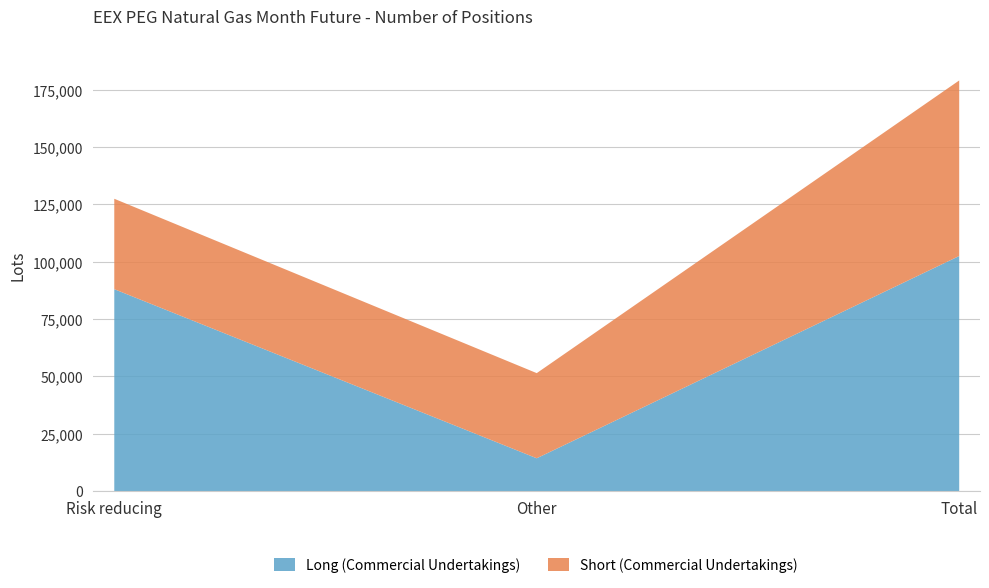

What position from the right is Risk reducing?

3